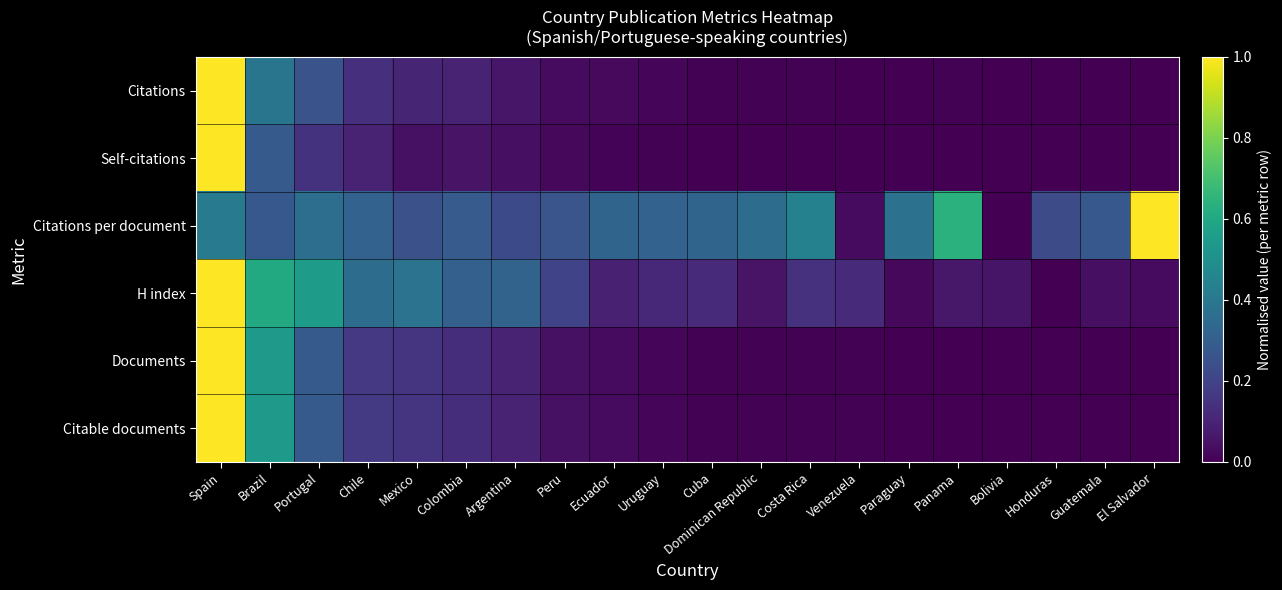

What is the greatest value displayed?

1.0